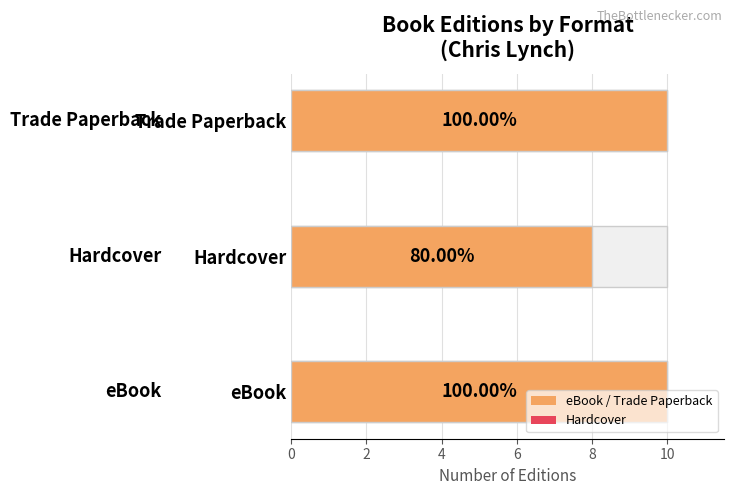

How many data points are less than 10?

1